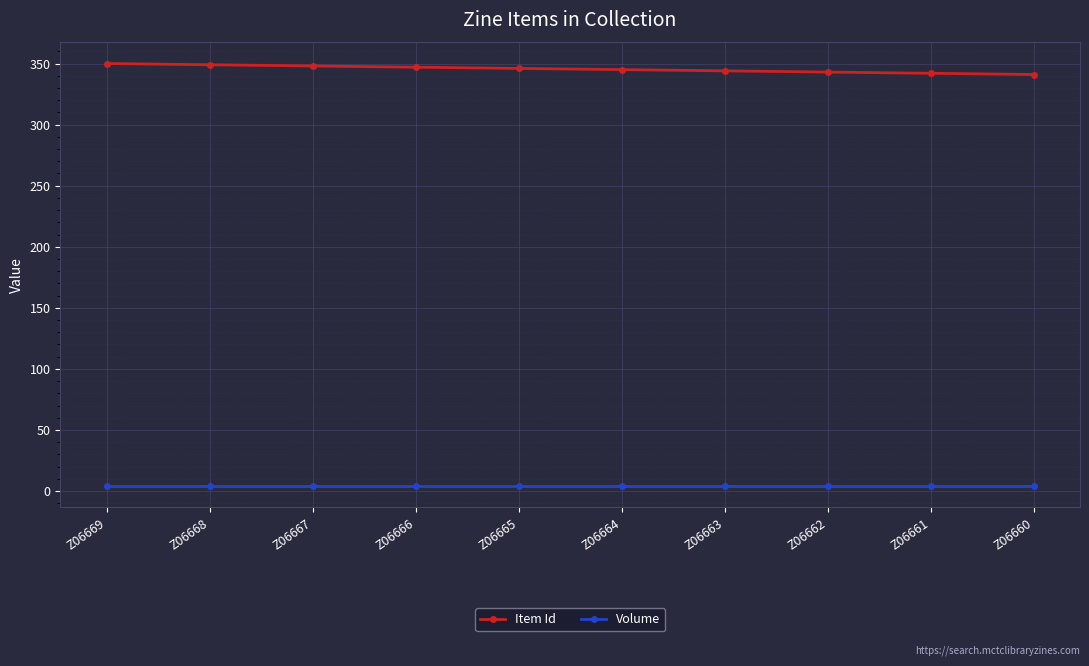

At Z06667, list the series in order from largest to smallest.

Item Id, Volume